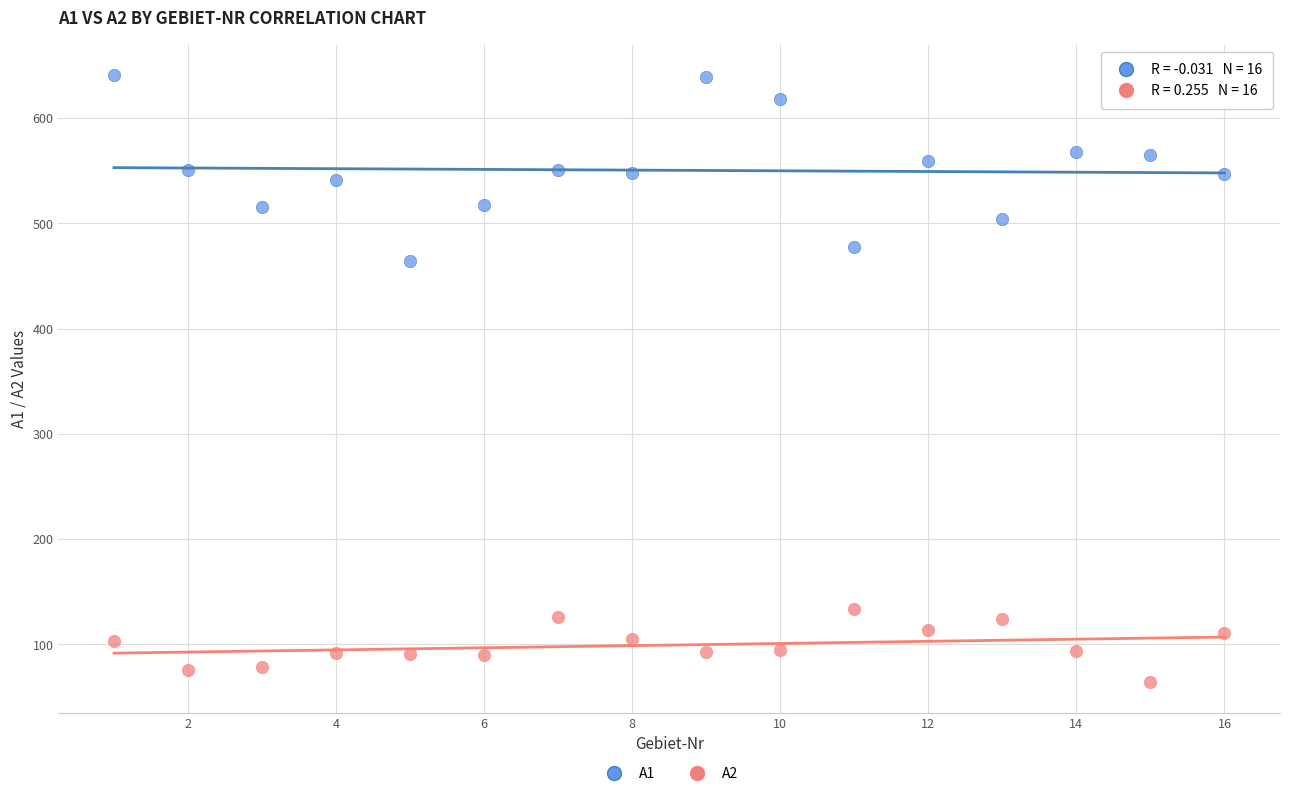

Across all series, what Y value is closest to 352?

464